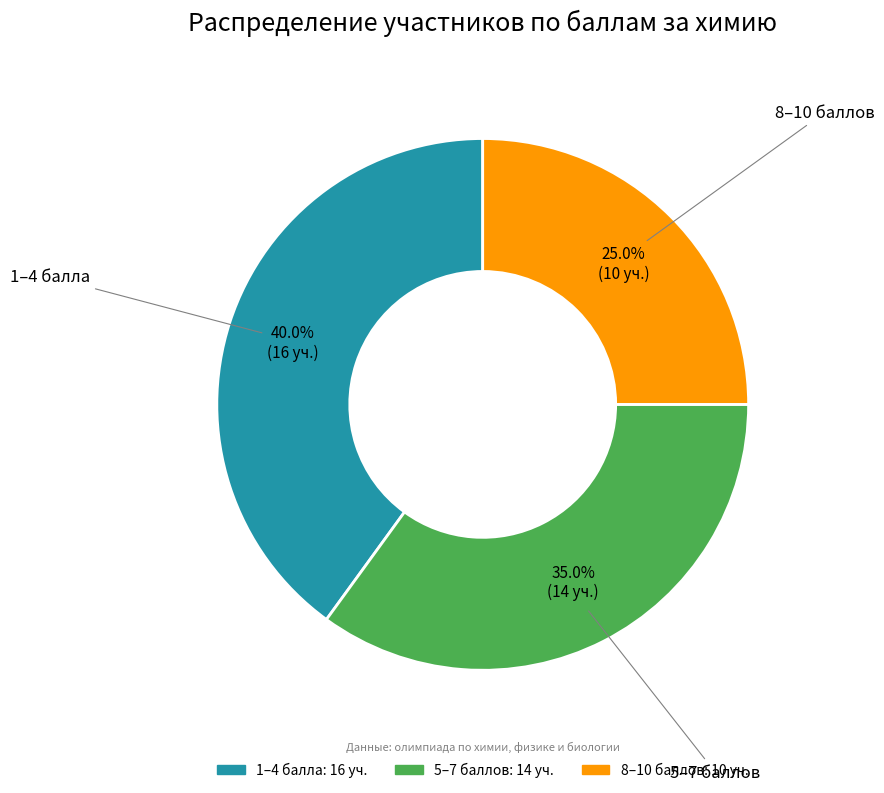

Is there a majority slice in this chart?

No